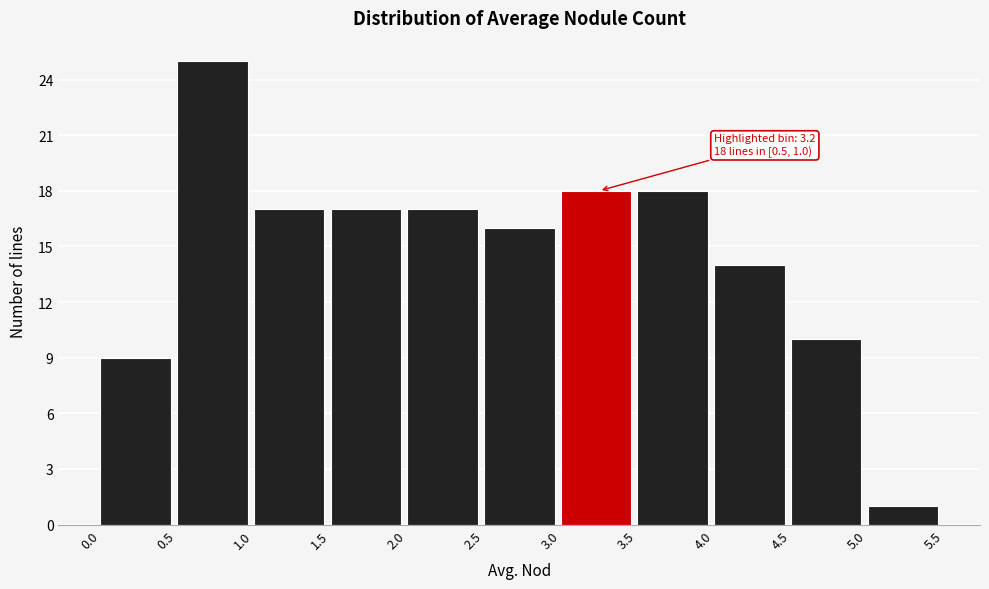

Which range on the x-axis has the tallest bar?

0.5 to 1.0